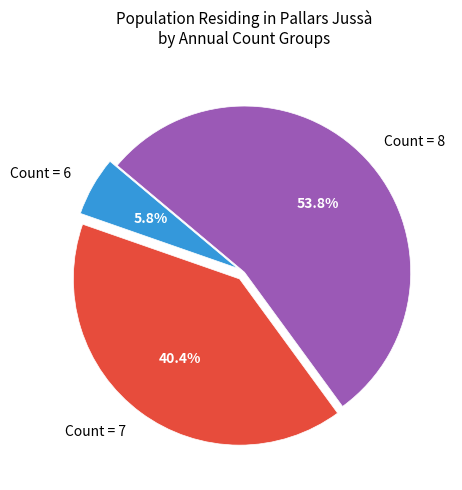

Which slice is the smallest?

Count = 6